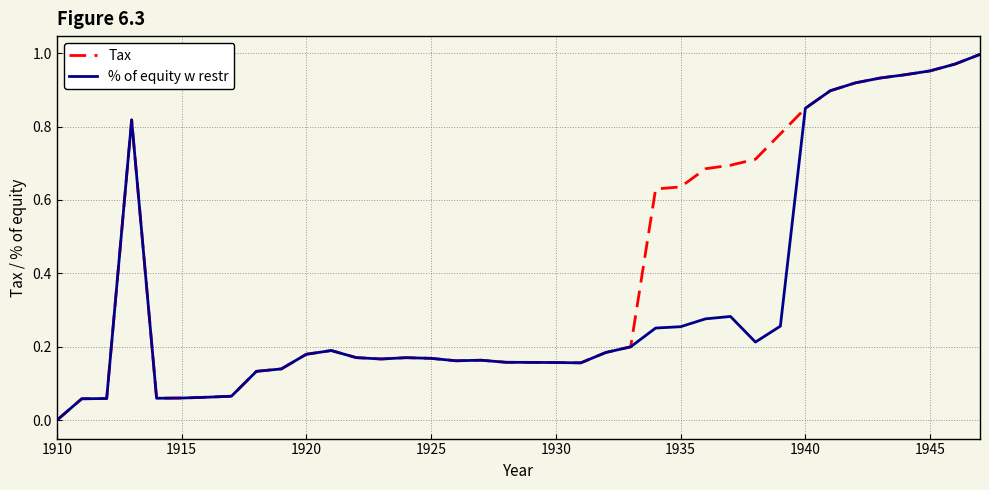

At how many categories does at least one series exceed 0?

37